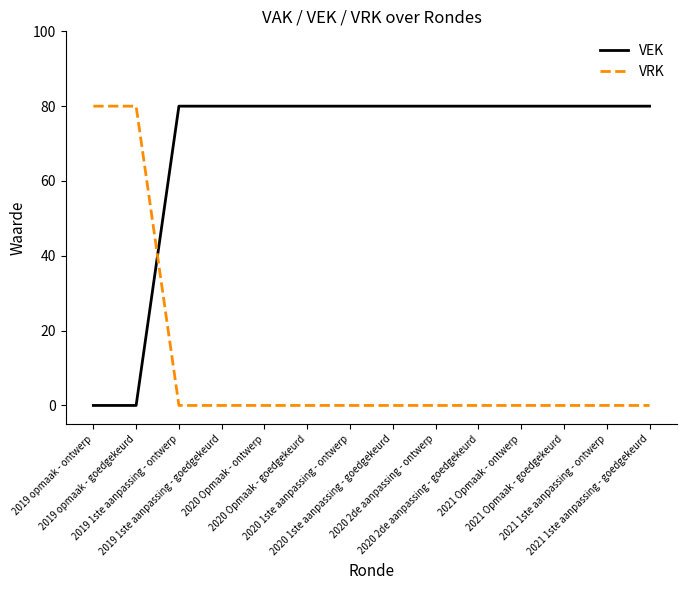

What is the maximum value for VRK?

80